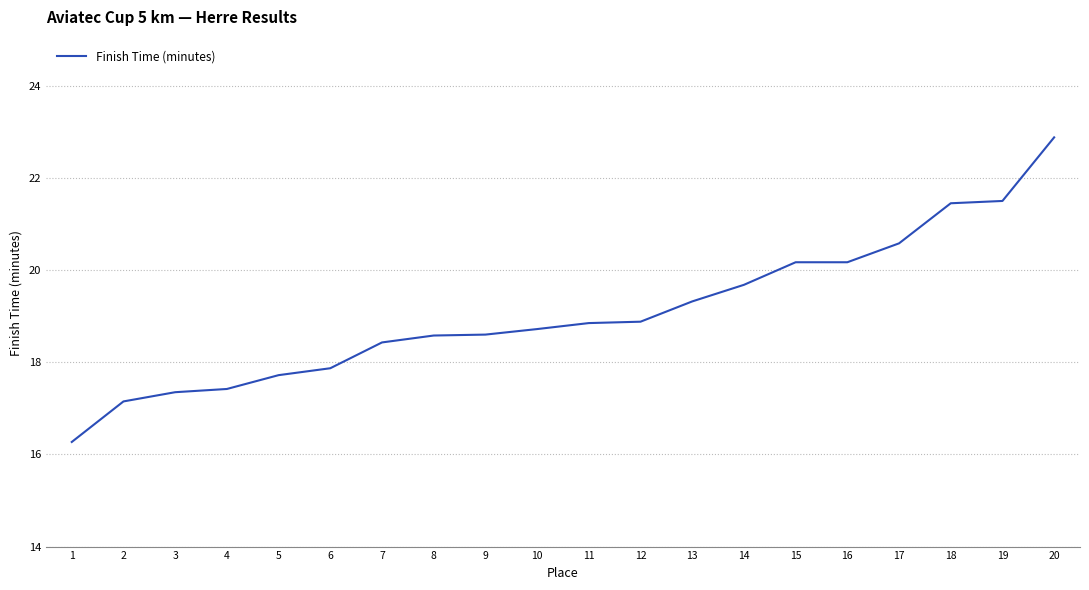

Which category has the lowest value across all series?

1